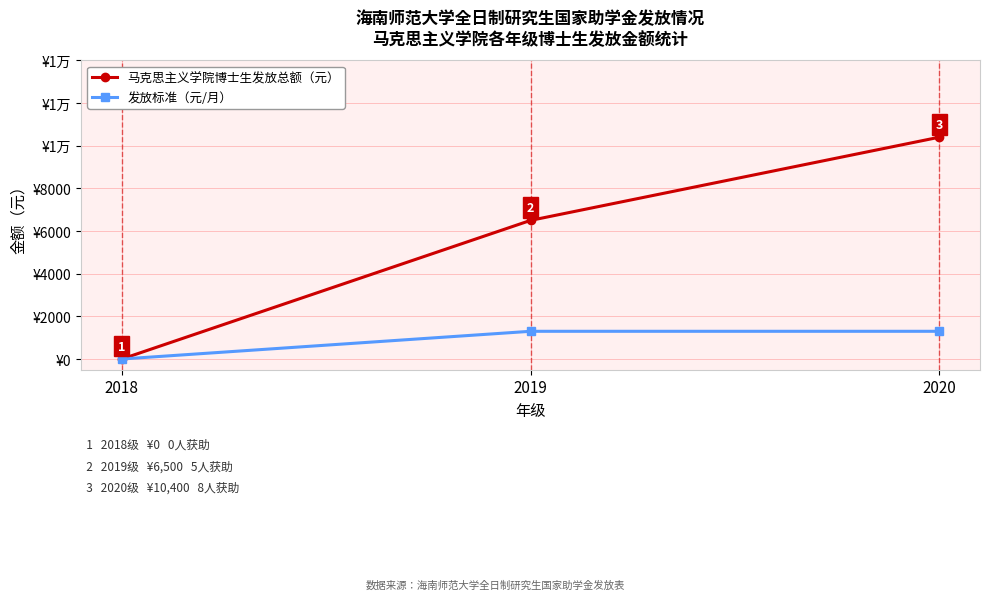

Reading left to right, what are all the values shown in this chart?

马克思主义学院博士生发放总额（元）: 2018=0	2019=6500	2020=10400
发放标准（元/月）: 2018=0	2019=1300	2020=1300